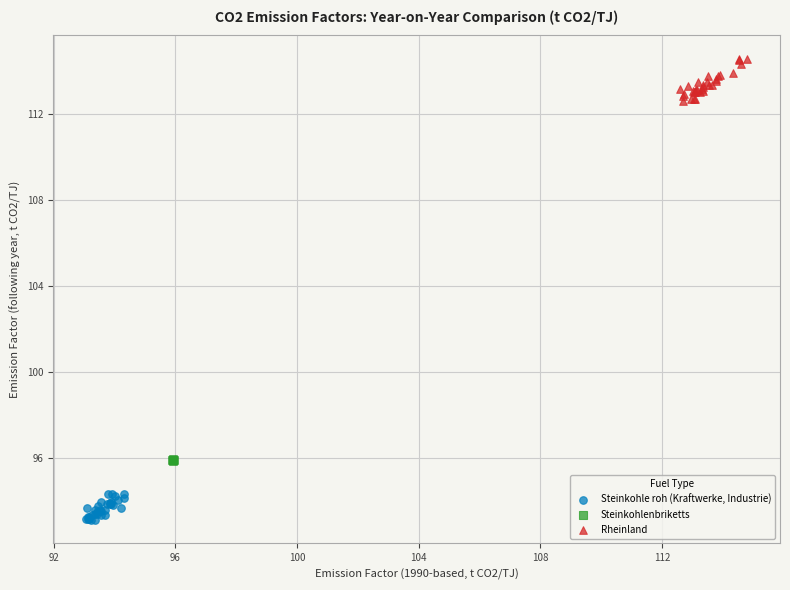

Which series reaches the maximum Y coordinate?

Rheinland